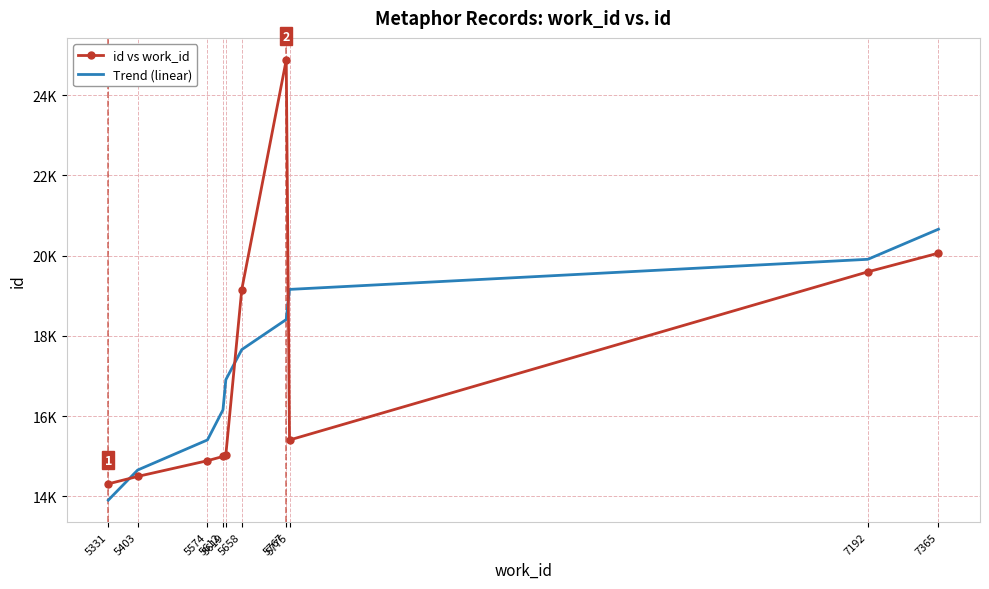

Between which two adjacent categories do id vs work_id and Trend (linear) first intersect?

5331 and 5403